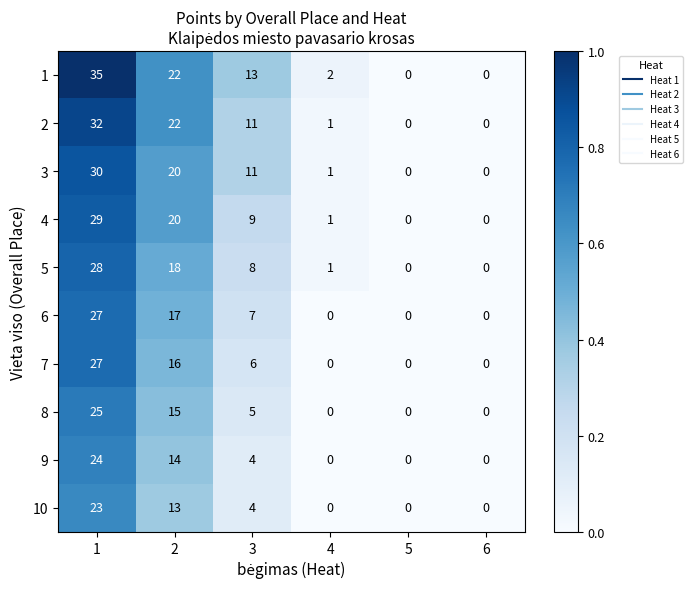

At which category is the sum across all series the highest?

1